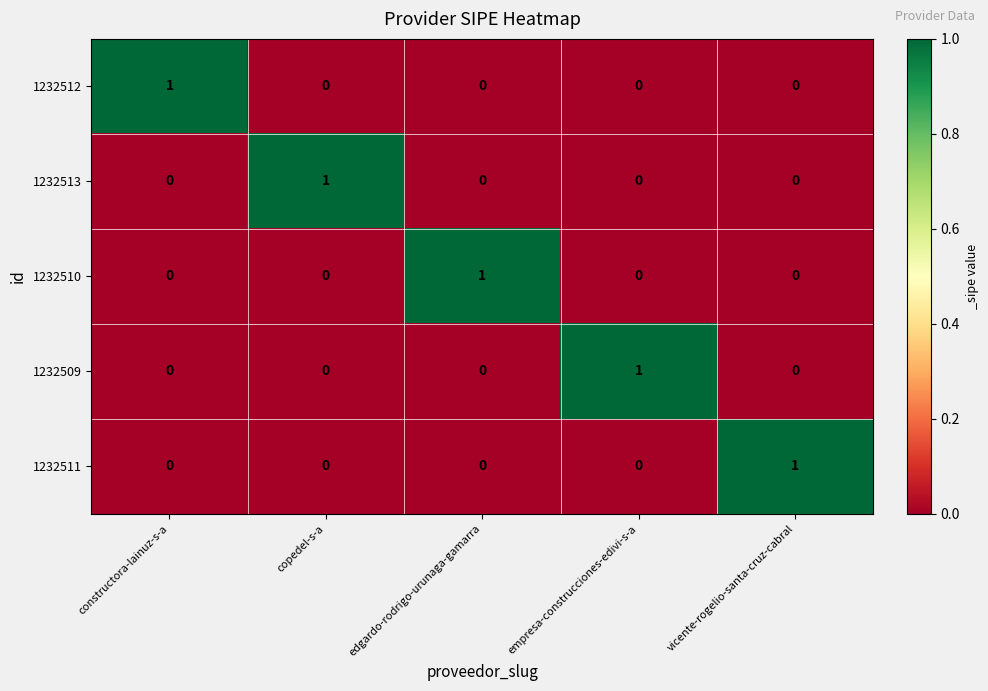

At how many categories does at least one series exceed 0?

5